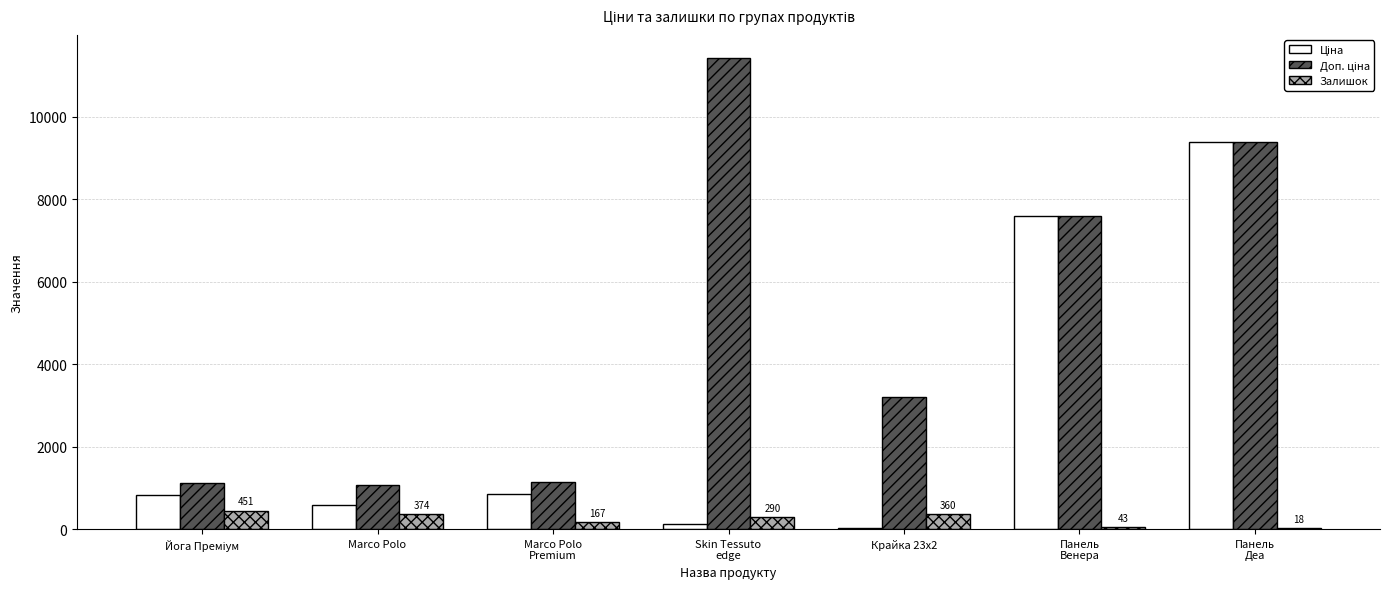

What is the sum of all Залишок values?

1703.0